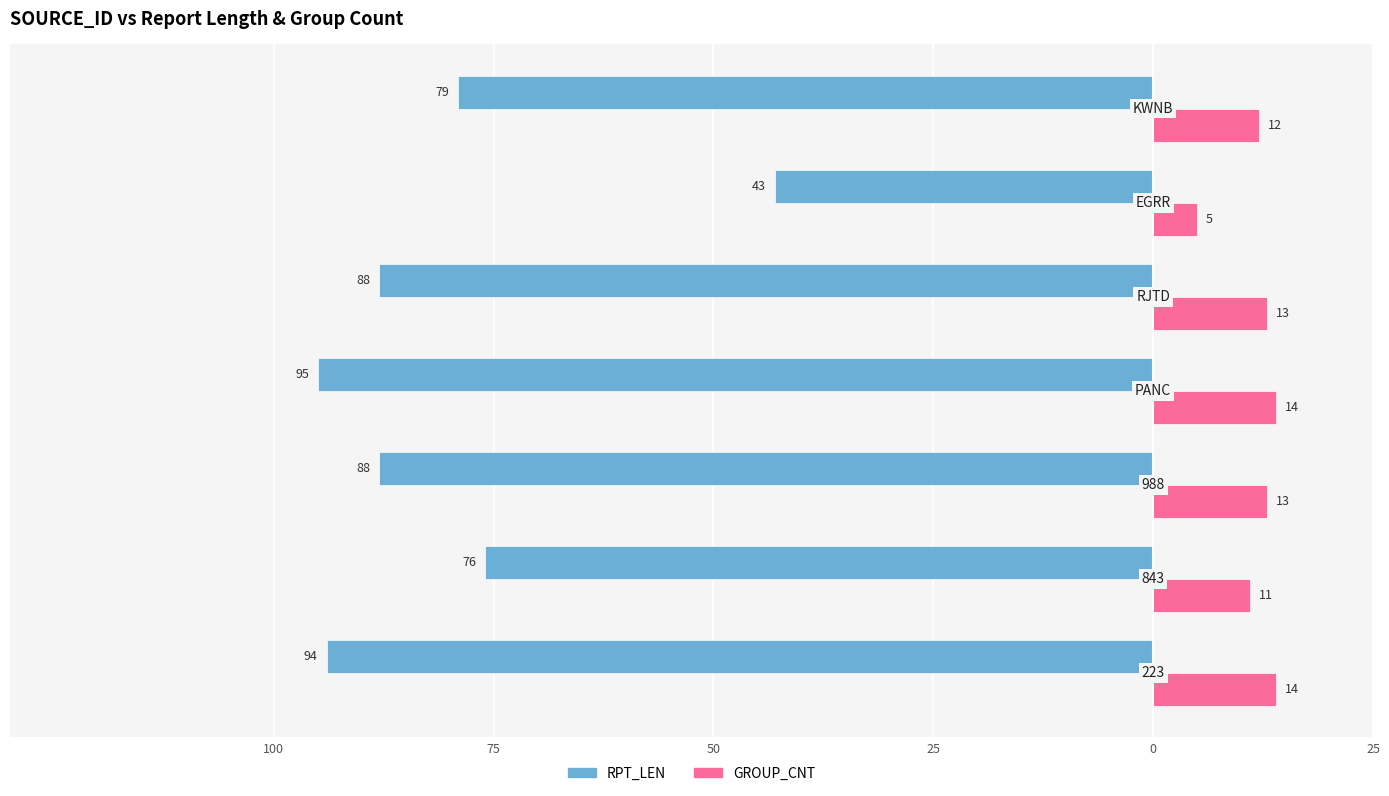

What are all the series names shown in the legend?

RPT_LEN, GROUP_CNT